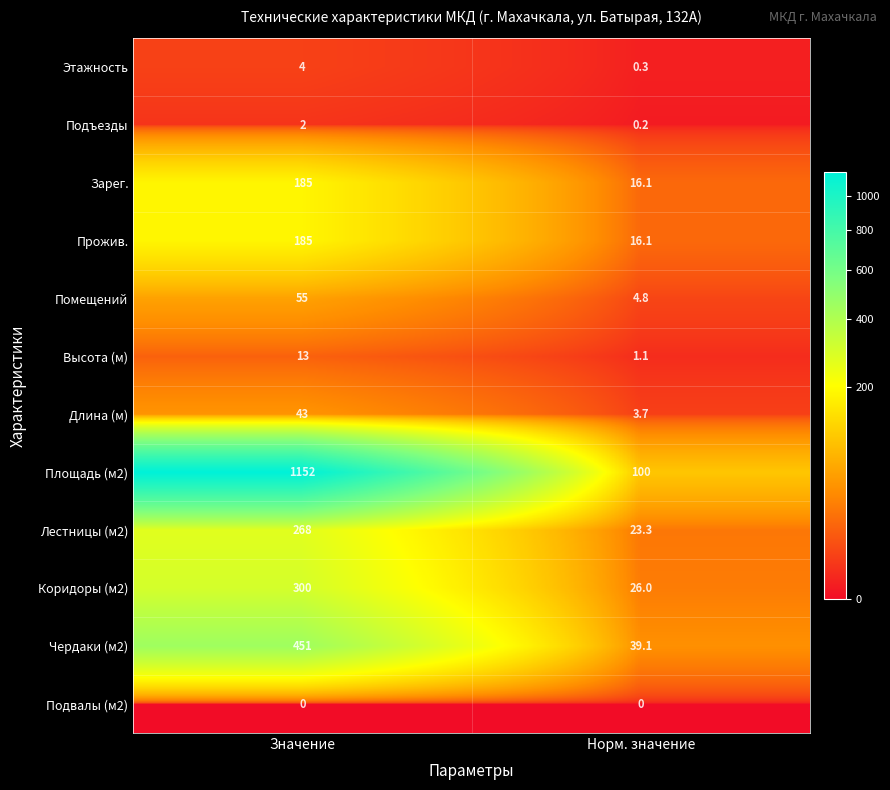

List the labels in order of Лестницы (м2) value, smallest first.

Норм. значение, Значение